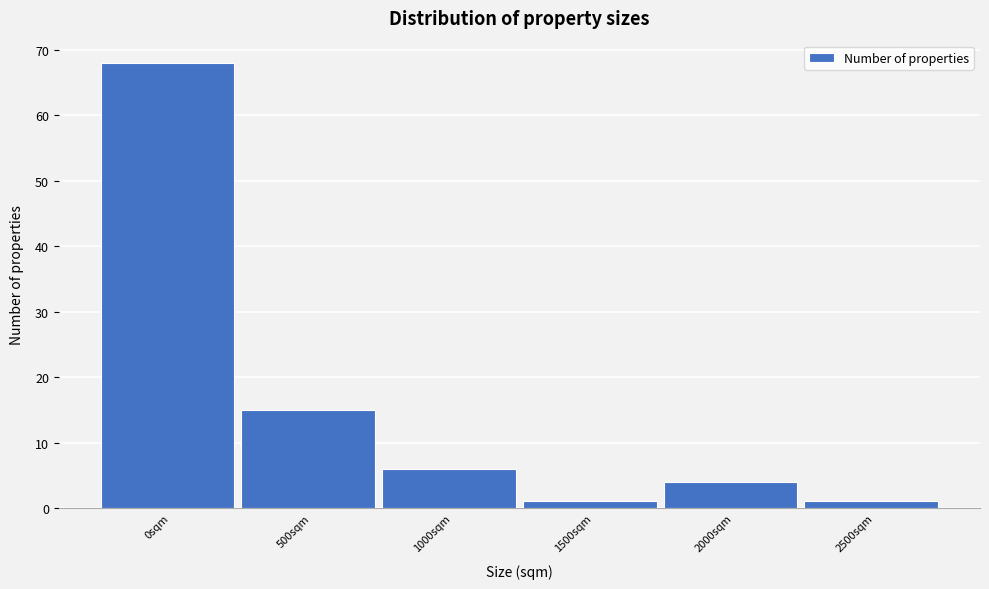

Reading left to right, transcribe all the data shown in this chart.

0sqm=68	500sqm=15	1000sqm=6	1500sqm=1	2000sqm=4	2500sqm=1